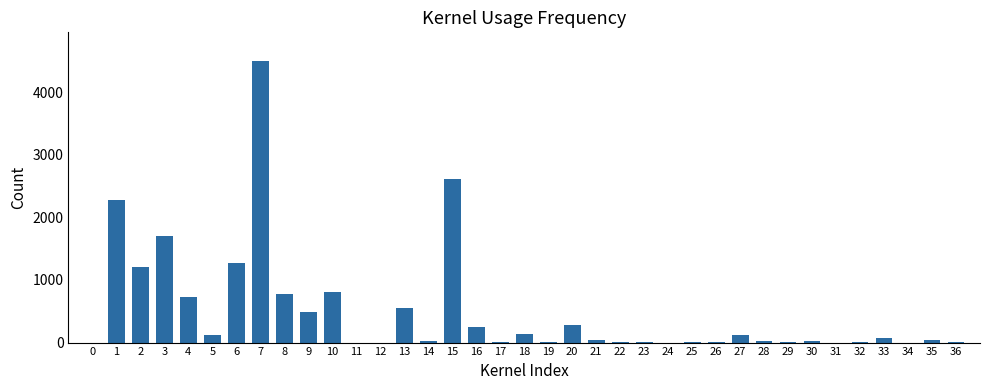

At which label is the value closest to 2252?

1